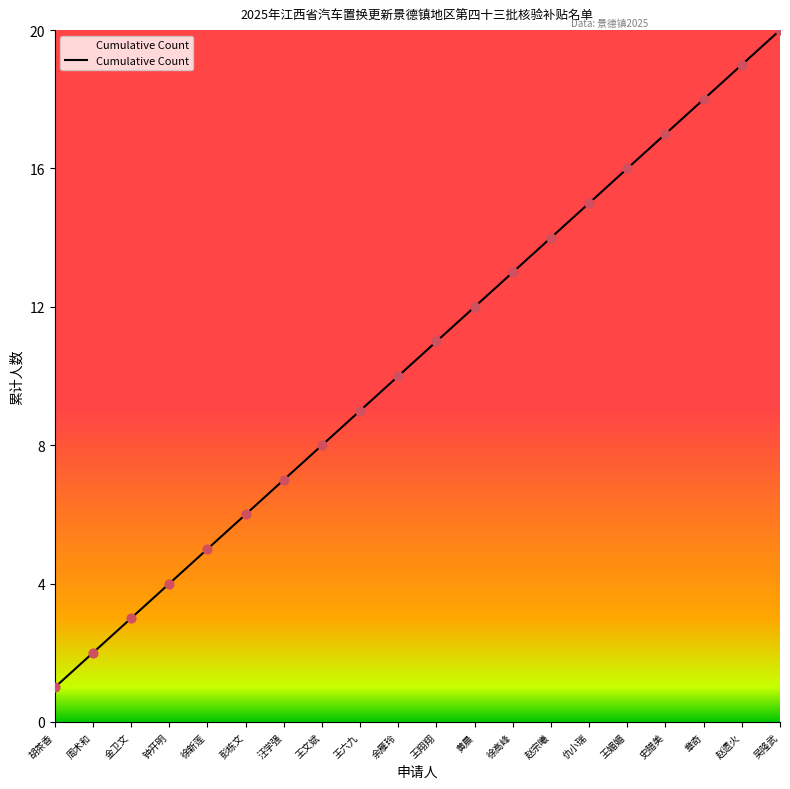

Approximately how many times larger is the value at 吴隆武 compared to 赵遗火?

1.1